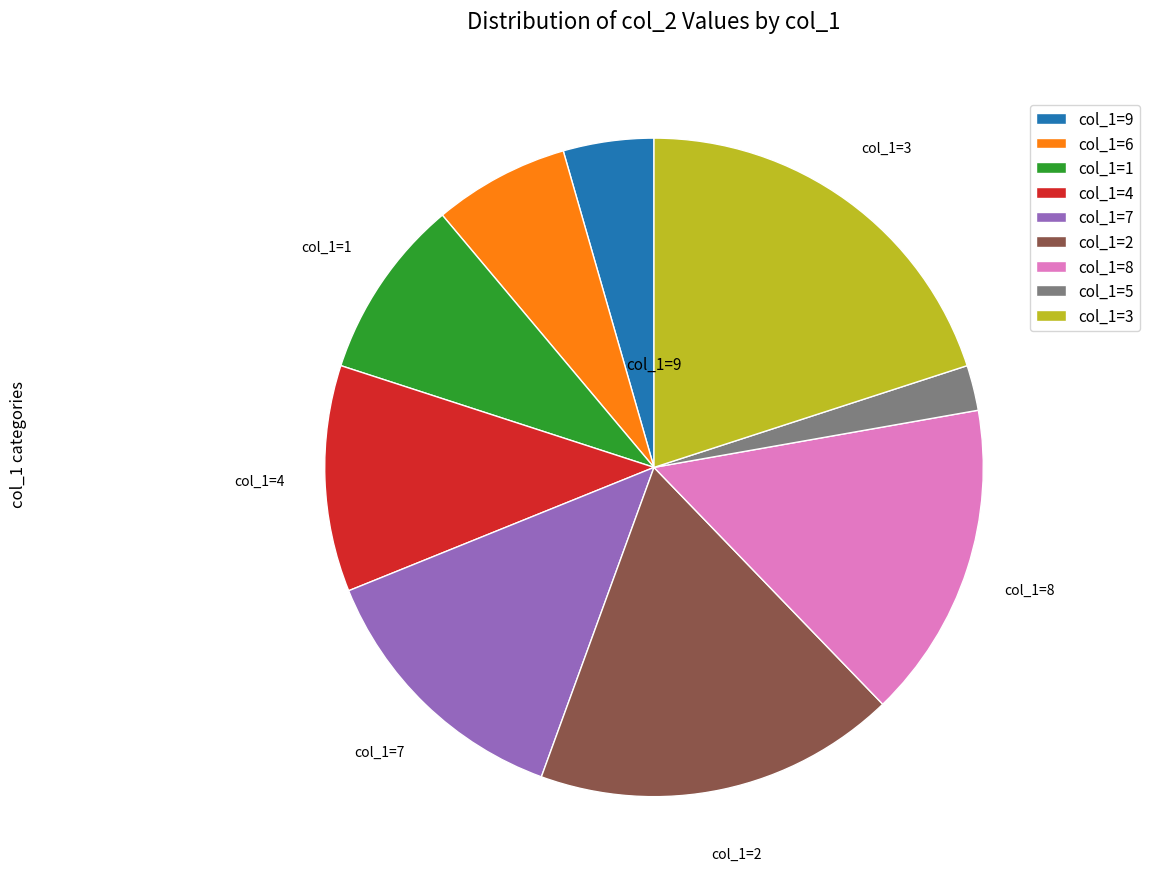

Which slice is the smallest?

col_1=5